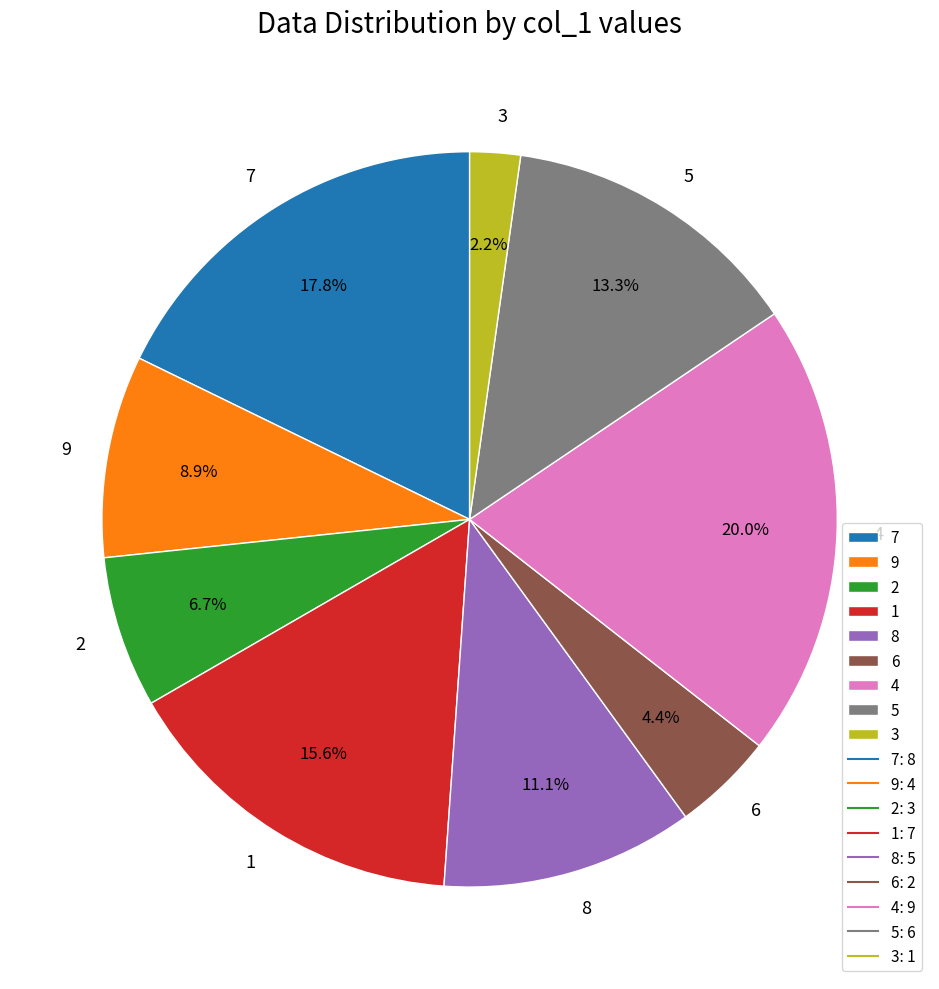

Does 7 account for over 50% of the chart?

No